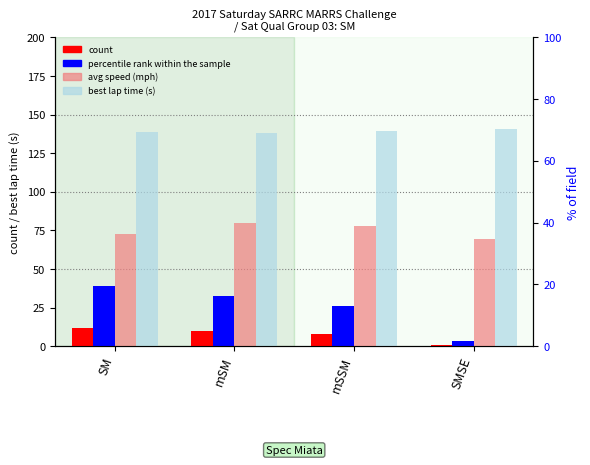

What is the value of the count bar at the 1st from the left?

12.0